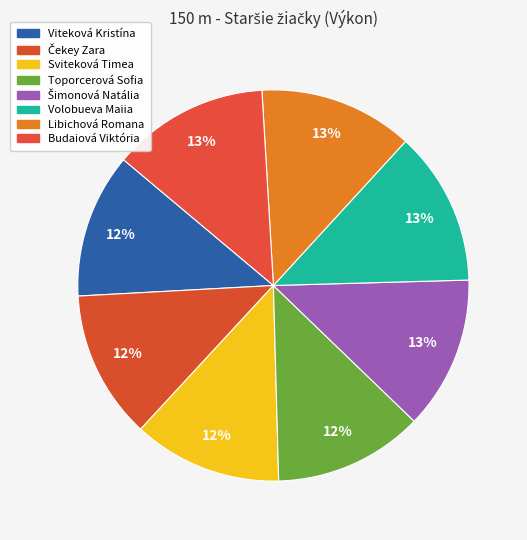

Rank the categories by value from lowest to highest.

Viteková Kristína, Čekey Zara, Sviteková Timea, Toporcerová Sofia, Šimonová Natália, Volobueva Maiia, Libichová Romana, Budaiová Viktória